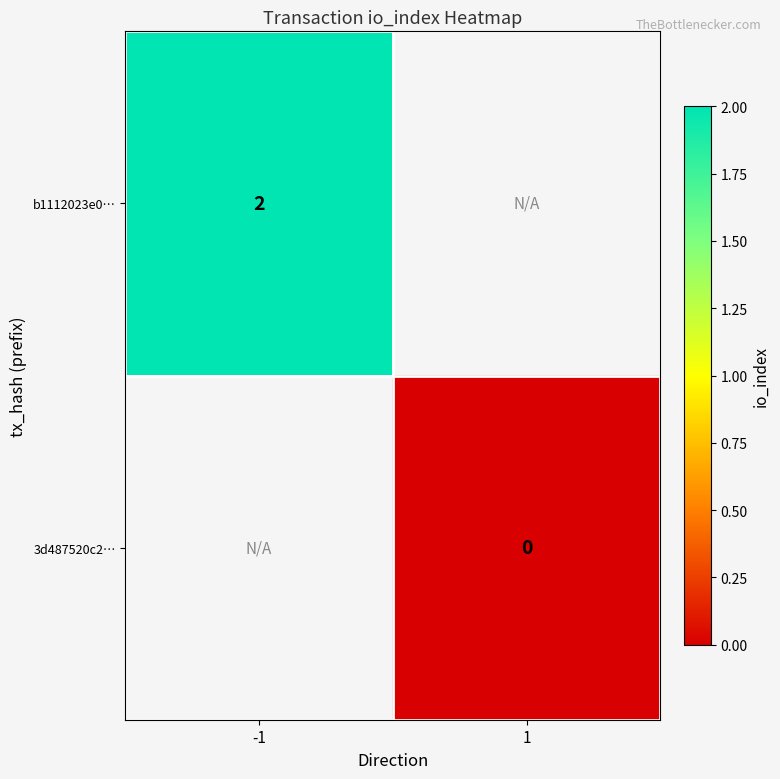

How many series are shown in this chart?

2